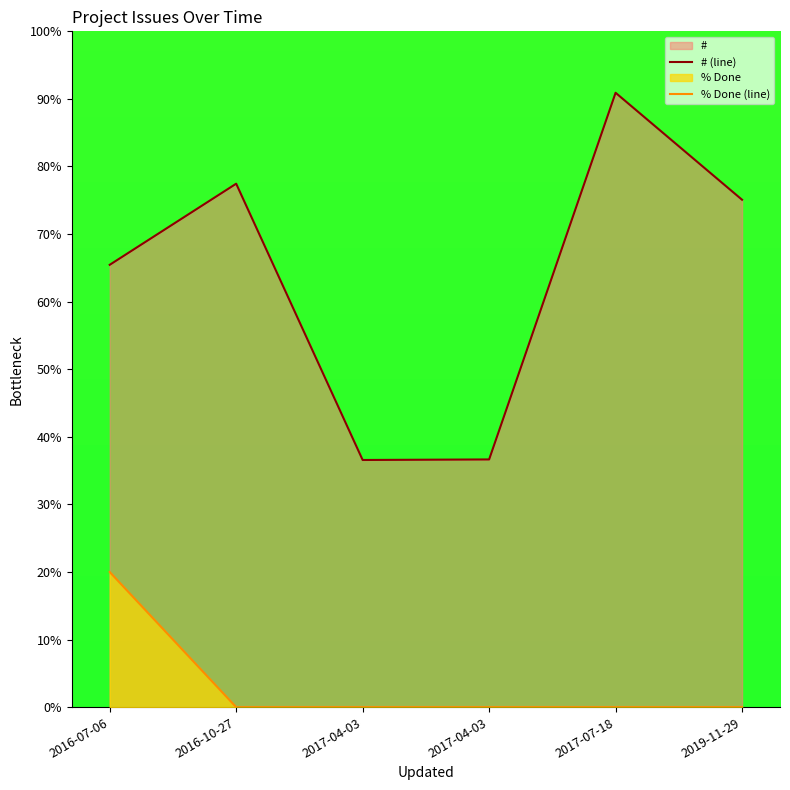

The value of # (line) at 2017-07-18 is 90.9. True or false?

True